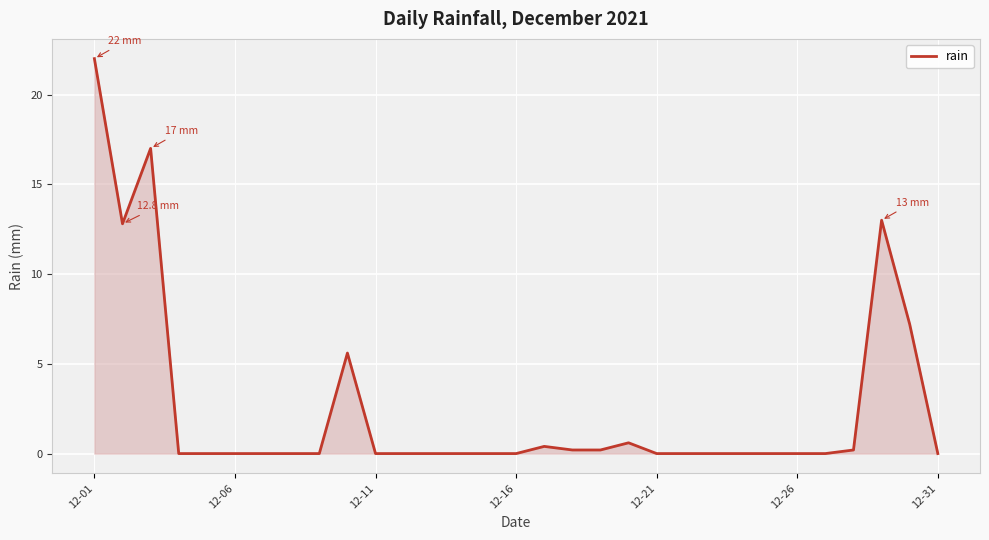

What is the maximum value shown in the chart?

22.0